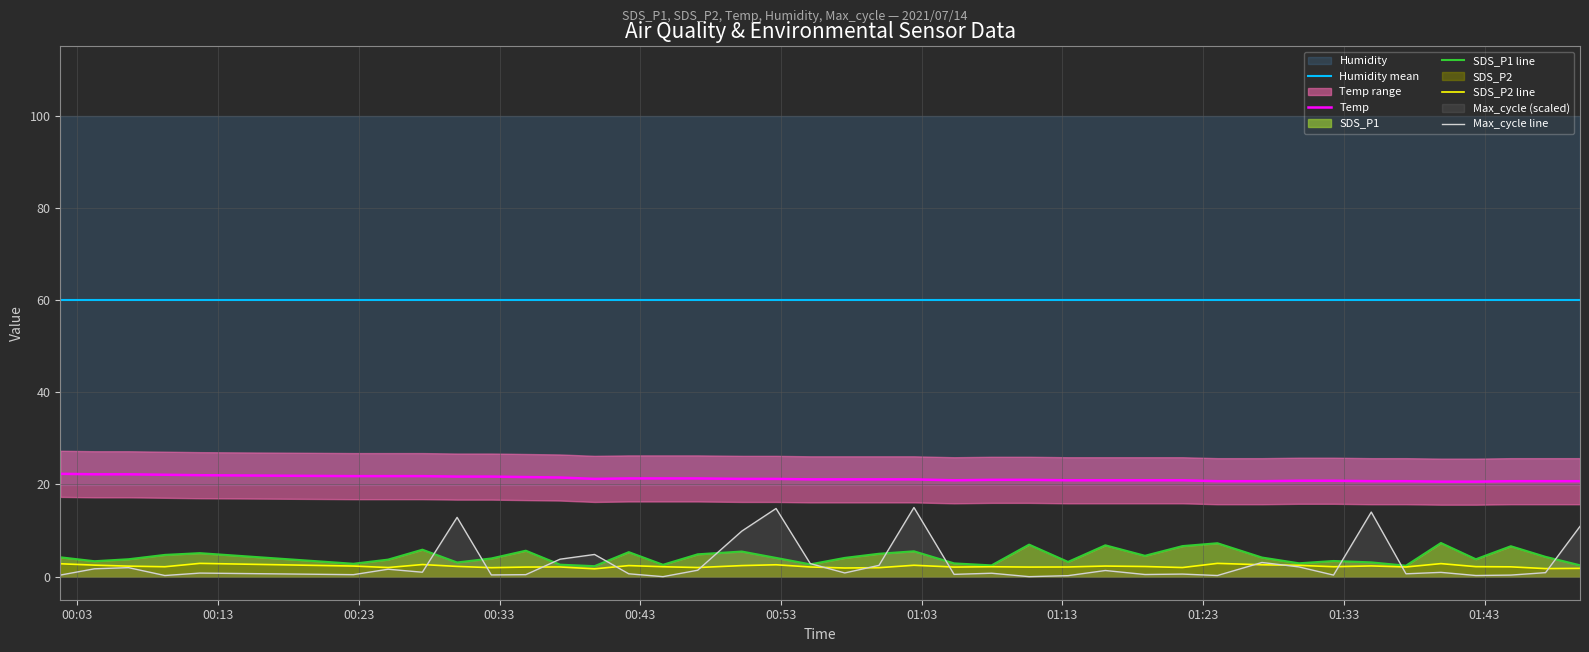

True or false: Humidity mean and Max_cycle line cross at least once.

False